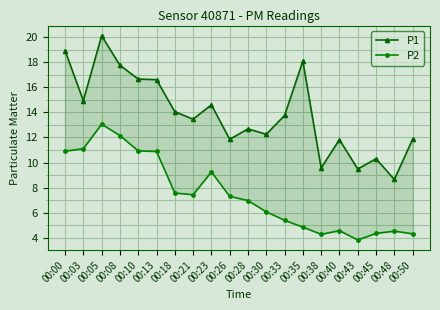

Reading left to right, transcribe all the data shown in this chart.

P1: 00:00=18.9	00:03=14.9	00:05=20.1	00:08=17.8	00:10=16.6	00:13=16.6	00:18=14.1	00:21=13.4	00:23=14.6	00:26=11.8	00:28=12.7	00:30=12.2	00:33=13.8	00:35=18.1	00:38=9.6	00:40=11.8	00:43=9.5	00:45=10.3	00:48=8.7	00:50=11.8
P2: 00:00=10.9	00:03=11.1	00:05=13.1	00:08=12.2	00:10=10.9	00:13=10.9	00:18=7.6	00:21=7.4	00:23=9.2	00:26=7.3	00:28=7.0	00:30=6.1	00:33=5.4	00:35=4.8	00:38=4.3	00:40=4.6	00:43=3.8	00:45=4.3	00:48=4.5	00:50=4.3